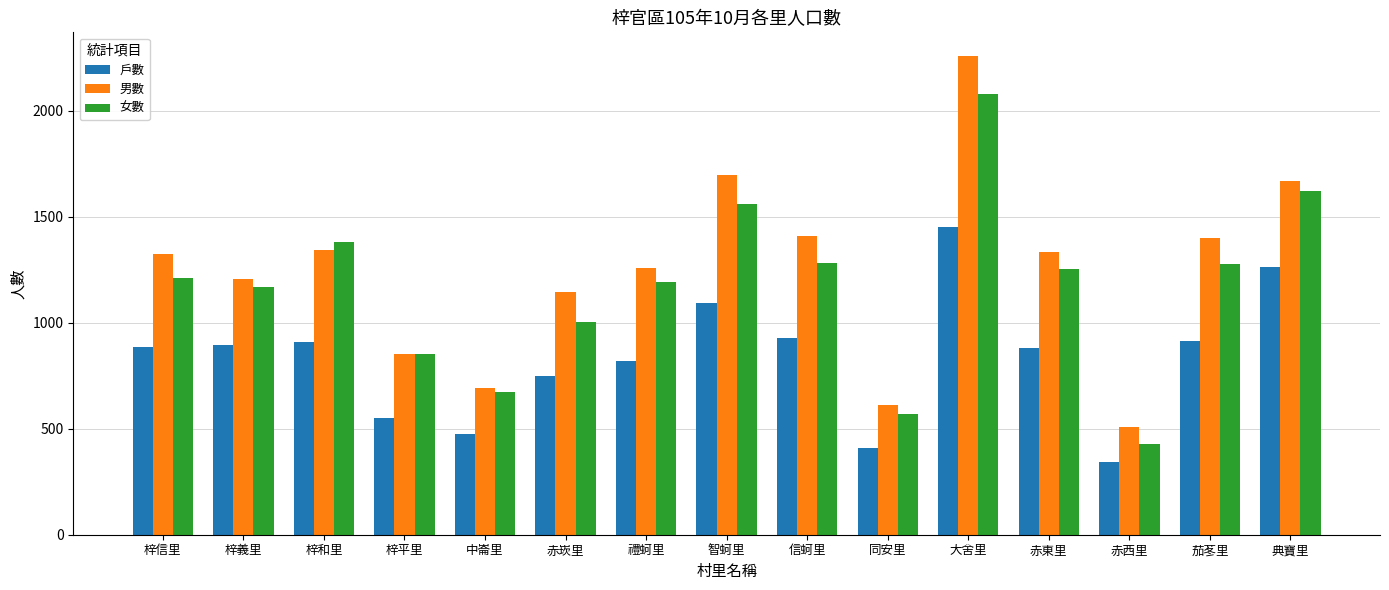

What is the difference between the maximum and second lowest values in the 戶數 series?

1043